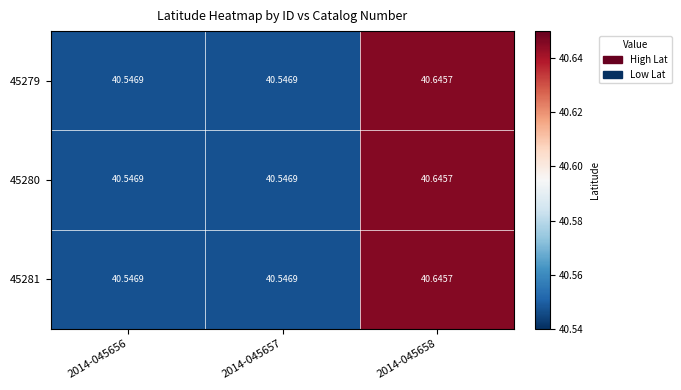

Reading left to right, extract all data points from this chart.

45279: 2014-045656=40.5	2014-045657=40.5	2014-045658=40.6
45280: 2014-045656=40.5	2014-045657=40.5	2014-045658=40.6
45281: 2014-045656=40.5	2014-045657=40.5	2014-045658=40.6